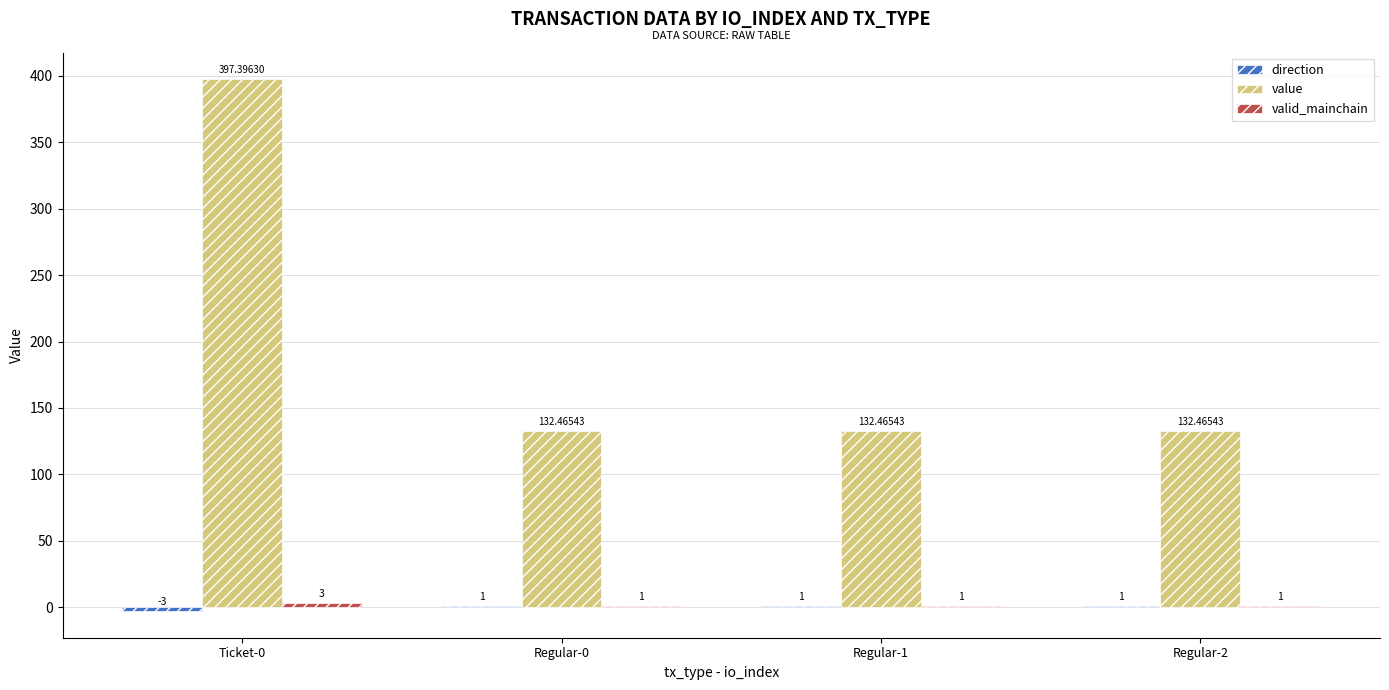

At which category is the sum across all series the highest?

Ticket-0